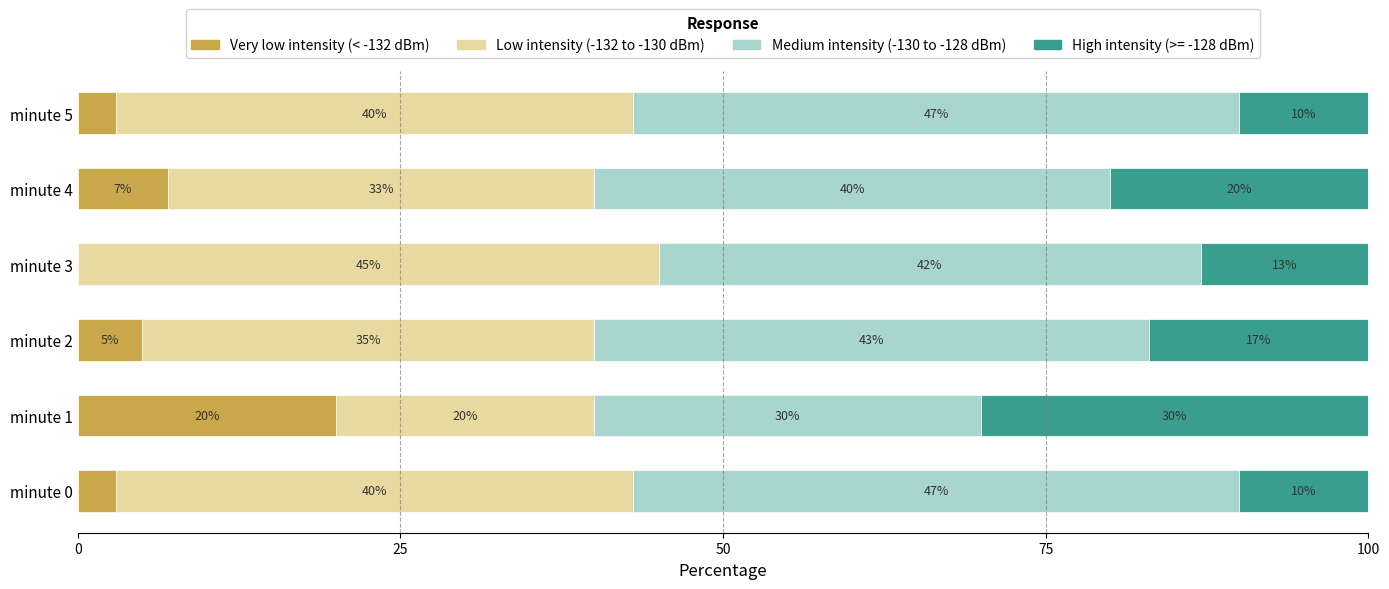

What is the total value across all series at minute 5?

100